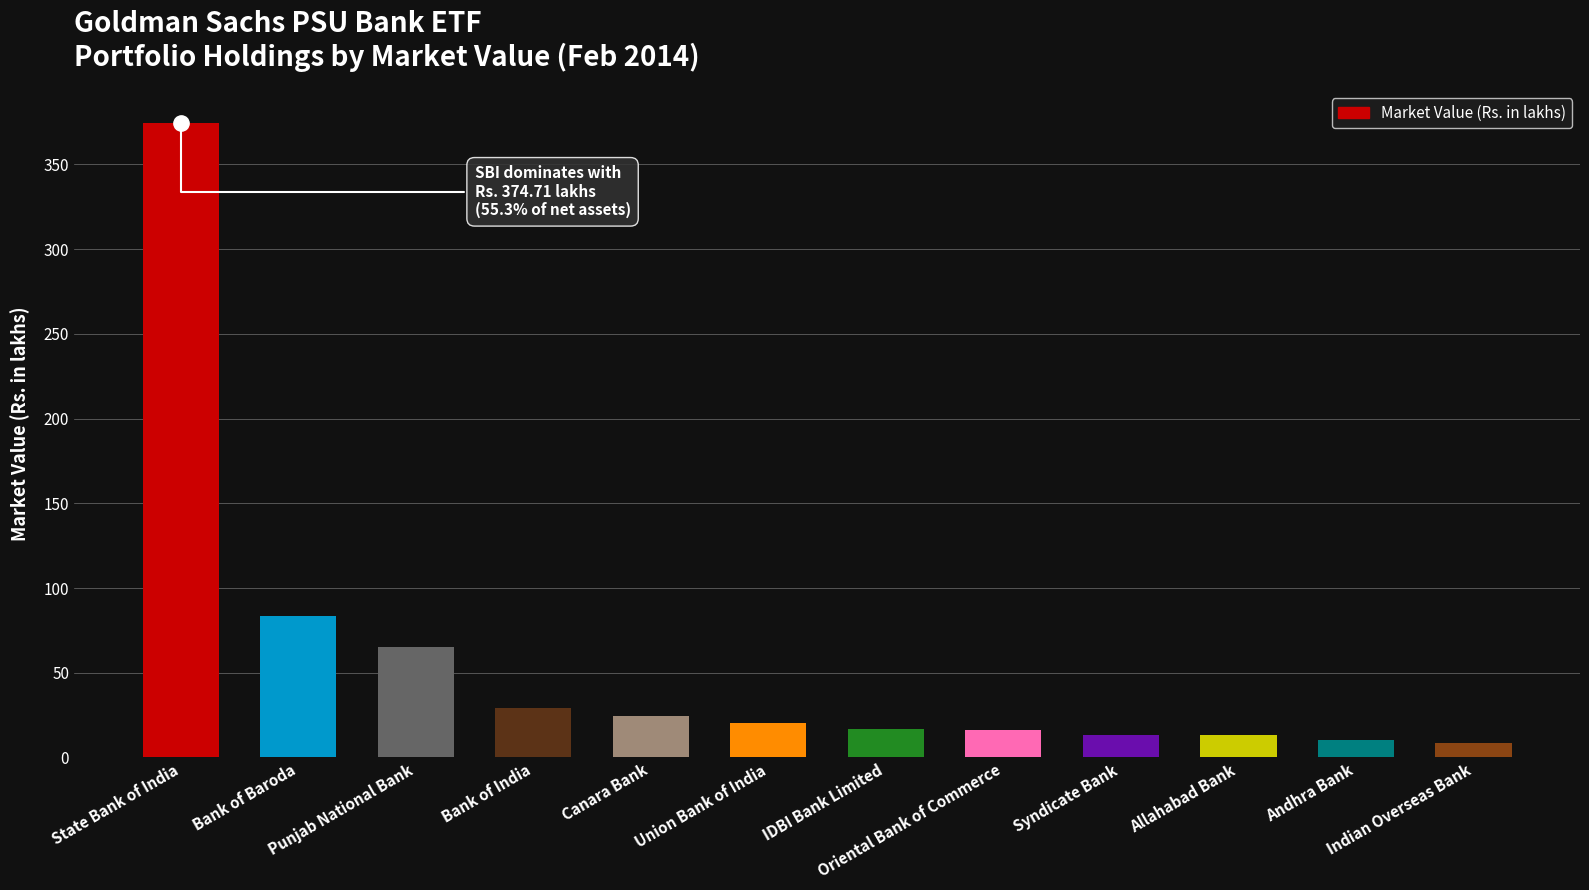

What is the difference between the values at Union Bank of India and Bank of Baroda?

63.0